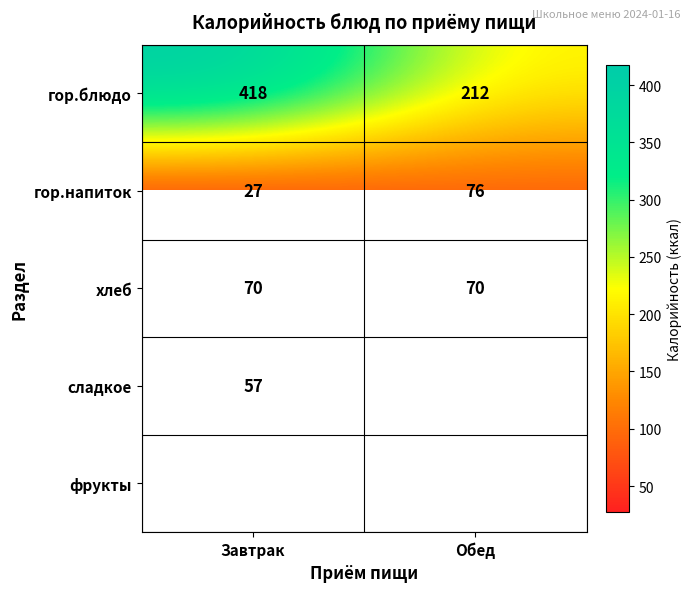

Which has a higher value, Обед or Завтрак?

Завтрак